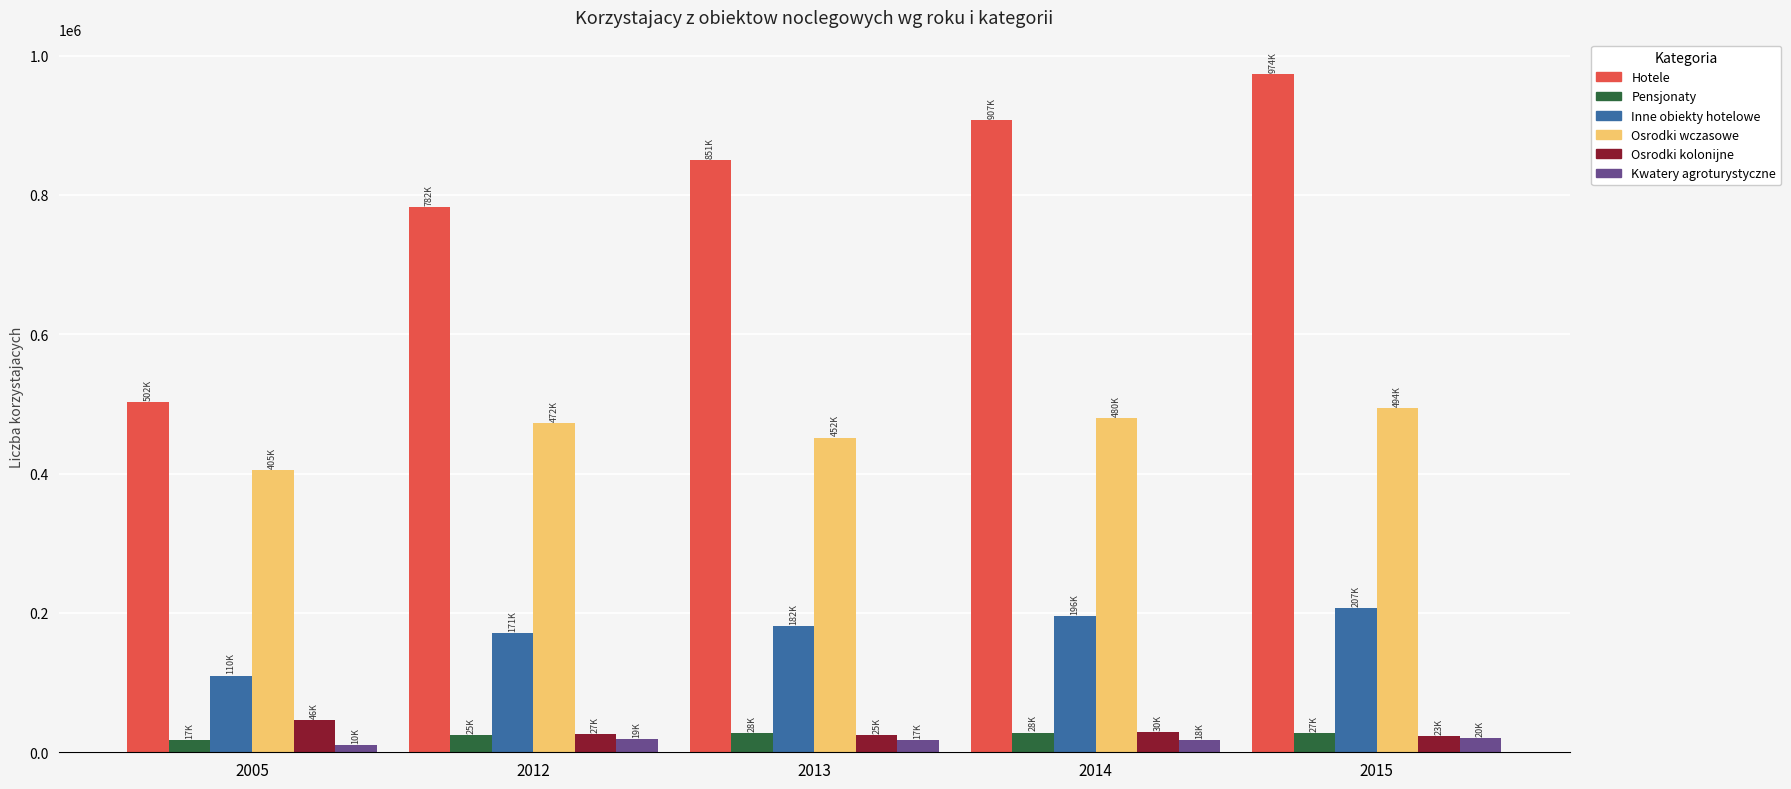

The value of Inne obiekty hotelowe at 2005 is 110133. True or false?

True